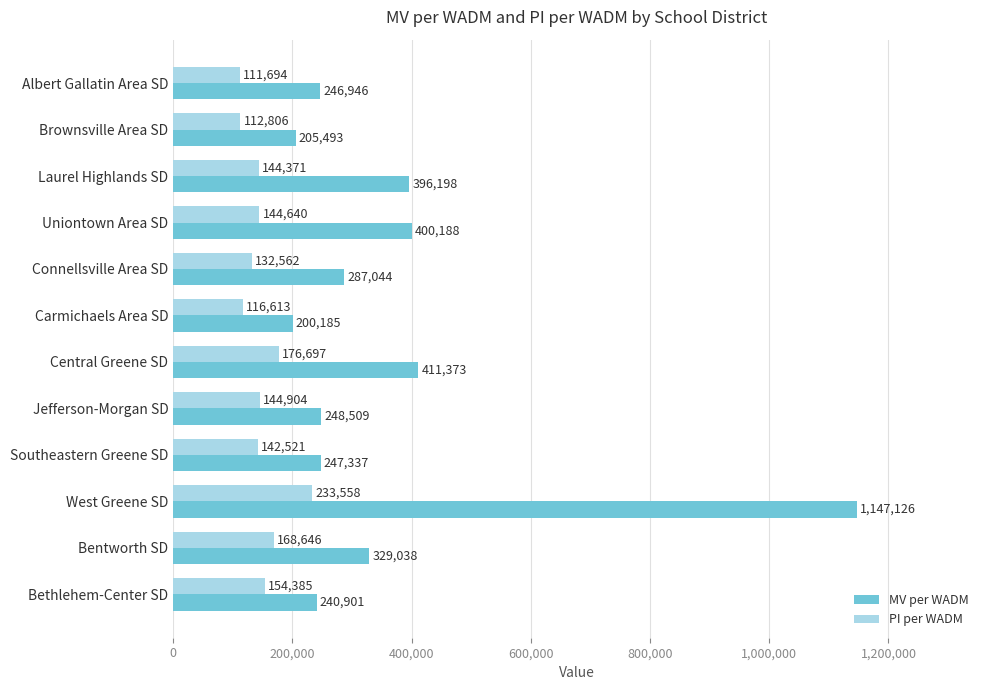

List the series in order of their peak value, lowest first.

PI per WADM, MV per WADM